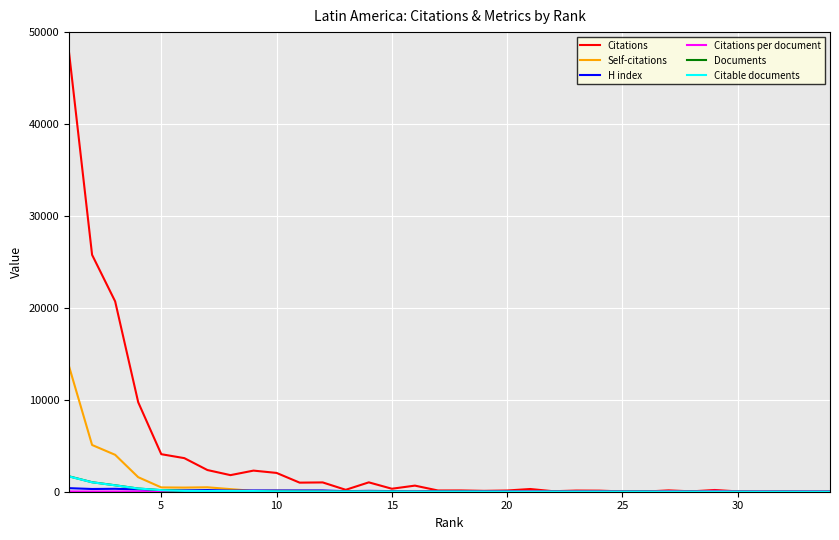

Which series has the widest spread of values?

Citations